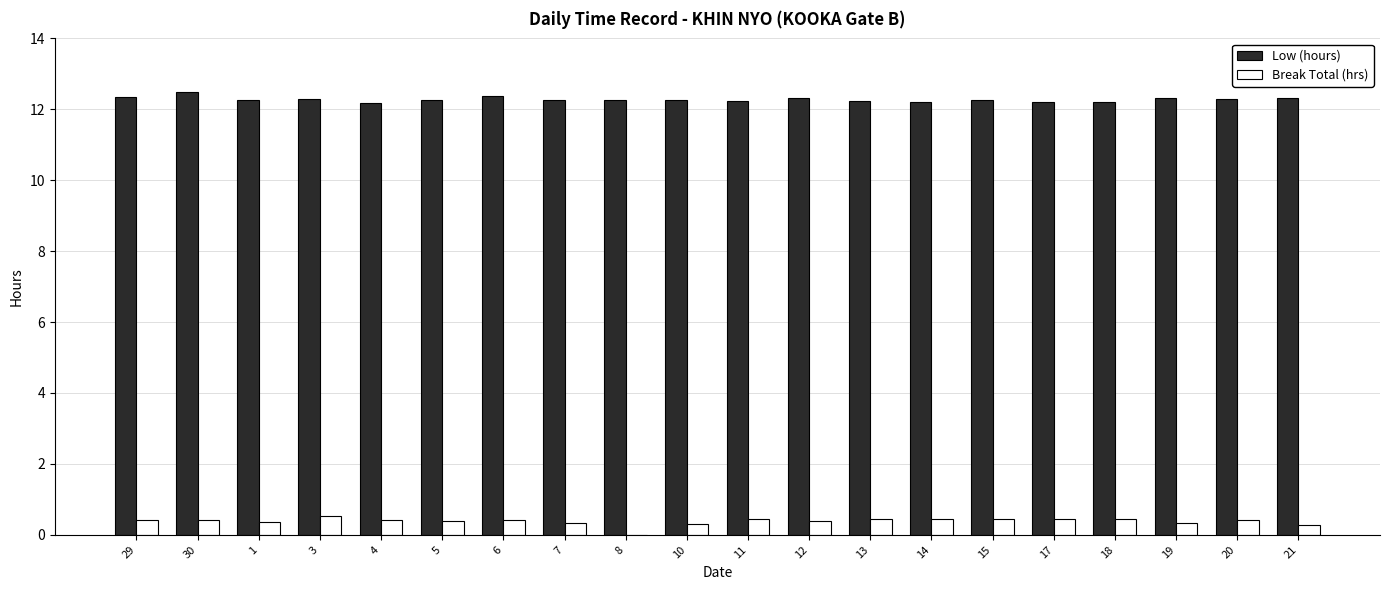

What is the greatest value displayed?

12.5